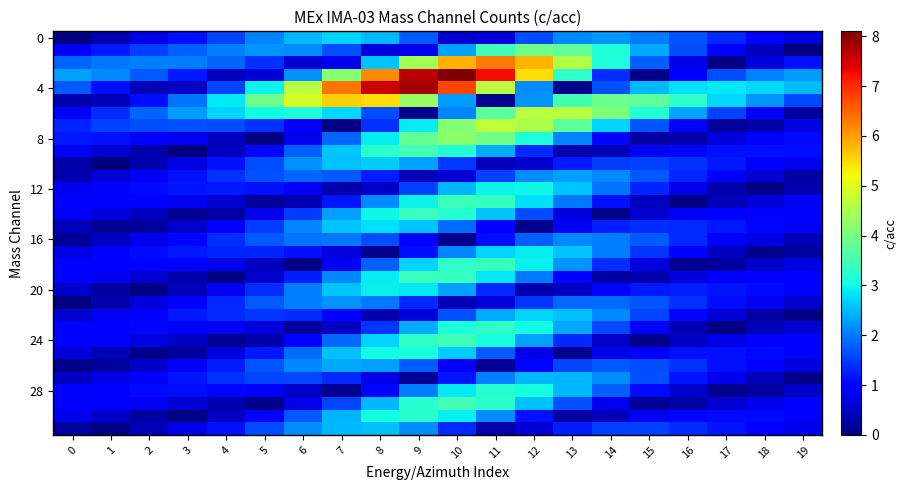

At which category is the sum across all series the highest?

10